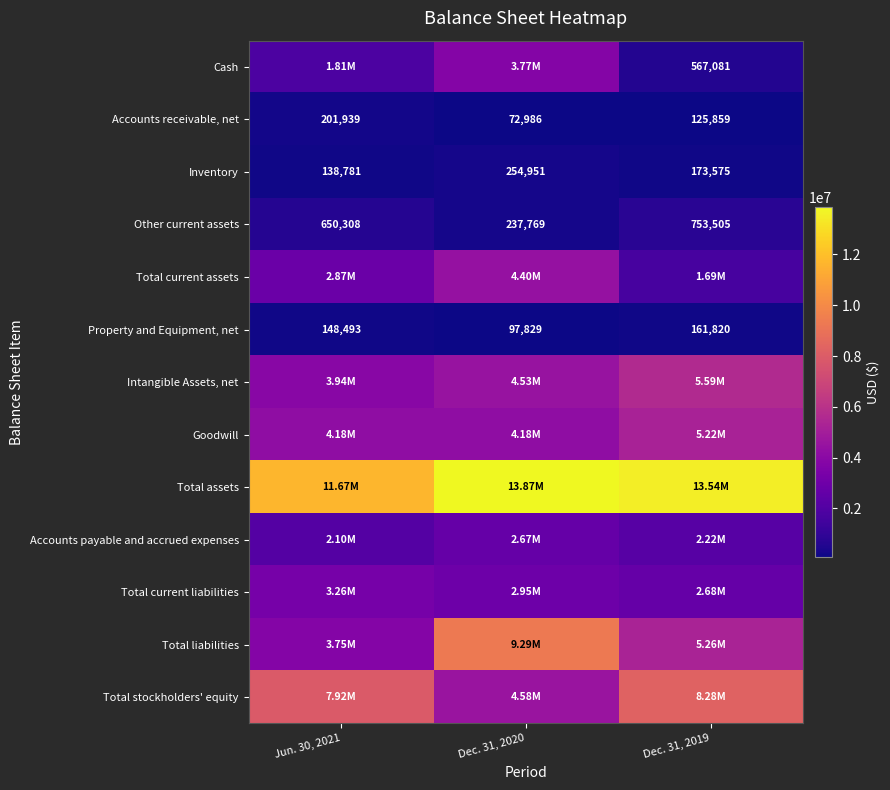

List the labels in order of Accounts receivable, net value, largest first.

Jun. 30, 2021, Dec. 31, 2019, Dec. 31, 2020